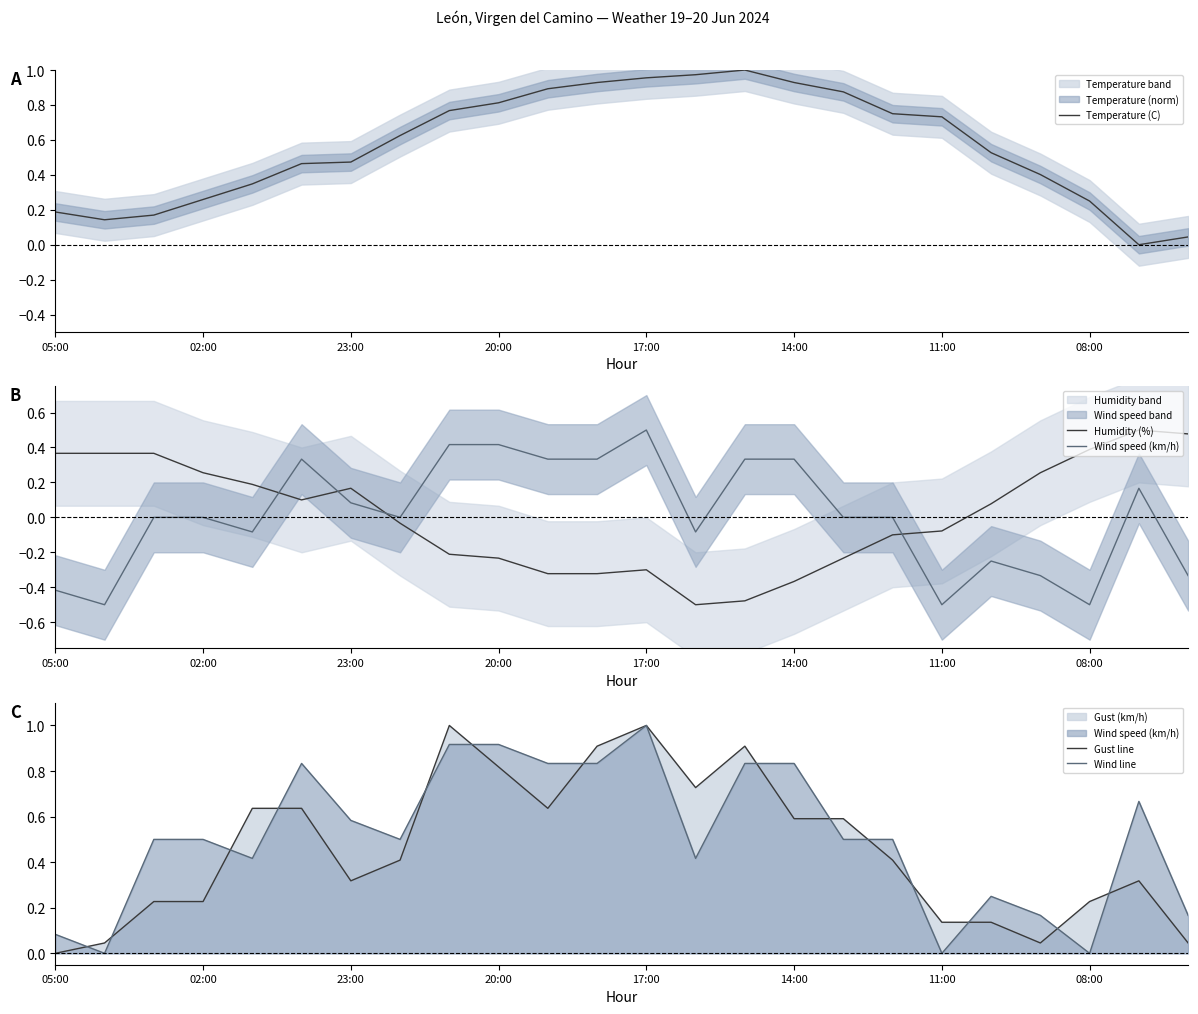

Reading right to left, transcribe all the data shown in this chart.

Temperature (C): 0.0	0.0	0.2	0.4	0.5	0.7	0.8	0.9	0.9	1.0	1.0	1.0	0.9	0.9	0.8	0.8	0.6	0.5	0.5	0.3	0.3	0.2	0.1	0.2
Humidity (%): 0.5	0.5	0.4	0.3	0.1	-0.1	-0.1	-0.2	-0.4	-0.5	-0.5	-0.3	-0.3	-0.3	-0.2	-0.2	-0.0	0.2	0.1	0.2	0.3	0.4	0.4	0.4
Wind speed (km/h): -0.3	0.2	-0.5	-0.3	-0.2	-0.5	0.0	0.0	0.3	0.3	-0.1	0.5	0.3	0.3	0.4	0.4	0.0	0.1	0.3	-0.1	0.0	0.0	-0.5	-0.4
Gust line: 0.0	0.3	0.2	0.0	0.1	0.1	0.4	0.6	0.6	0.9	0.7	1.0	0.9	0.6	0.8	1.0	0.4	0.3	0.6	0.6	0.2	0.2	0.0	0.0
Wind line: 0.2	0.7	0.0	0.2	0.2	0.0	0.5	0.5	0.8	0.8	0.4	1.0	0.8	0.8	0.9	0.9	0.5	0.6	0.8	0.4	0.5	0.5	0.0	0.1